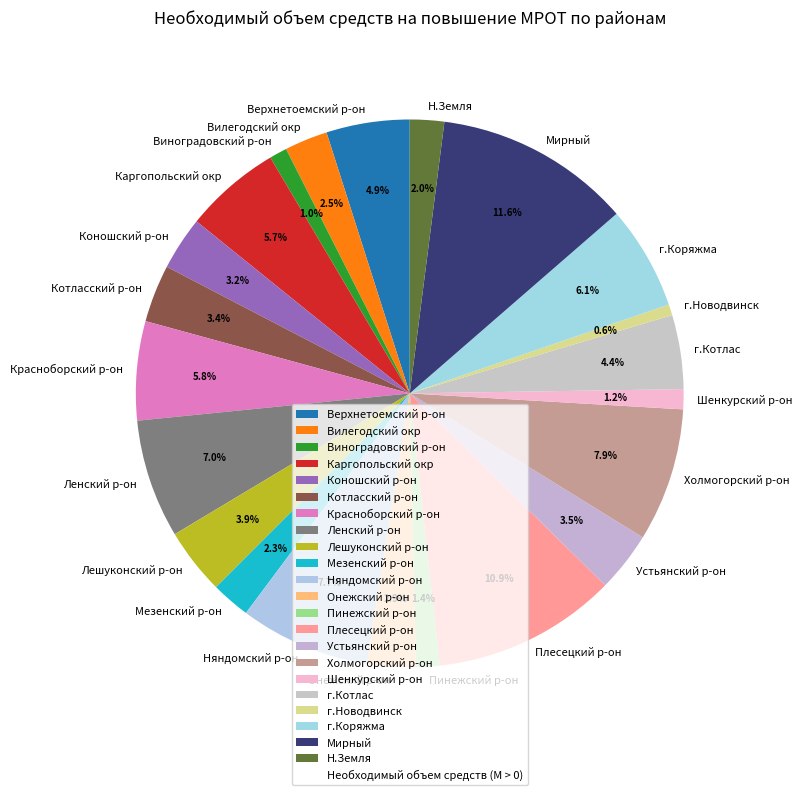

The Шенкурский р-он slice represents 1% of the pie. True or false?

True